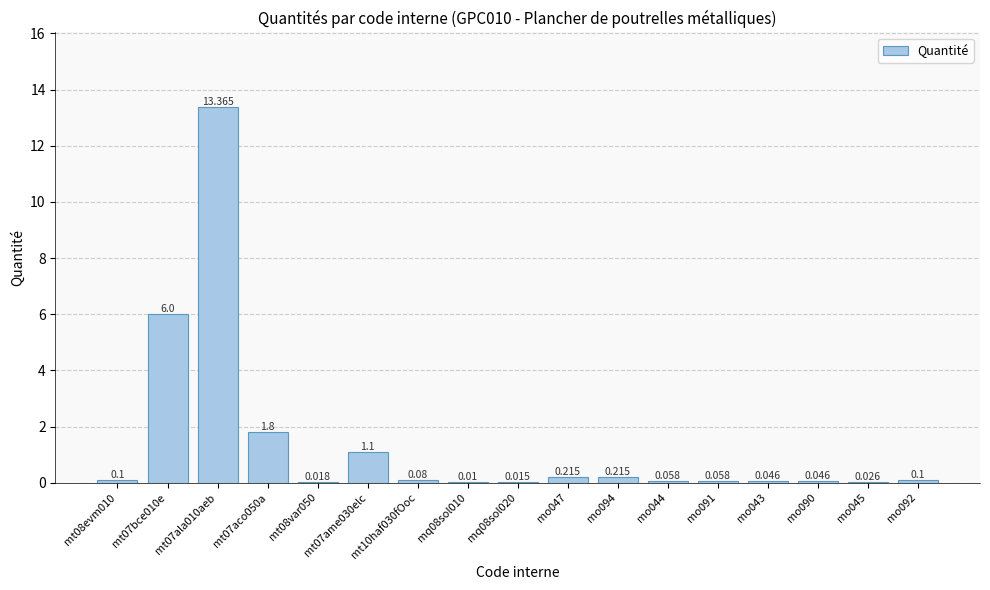

What is the difference between the values at mo043 and mt07ame030elc?

1.1